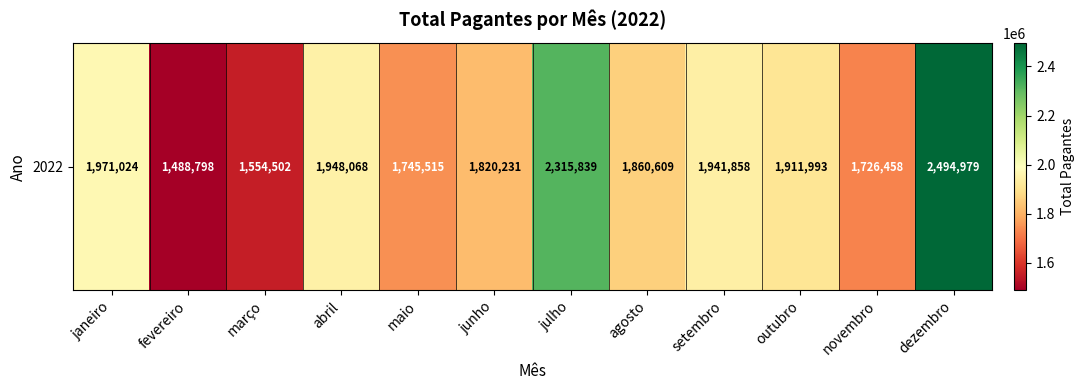

Rank the categories by value from highest to lowest.

dezembro, julho, janeiro, abril, setembro, outubro, agosto, junho, maio, novembro, março, fevereiro